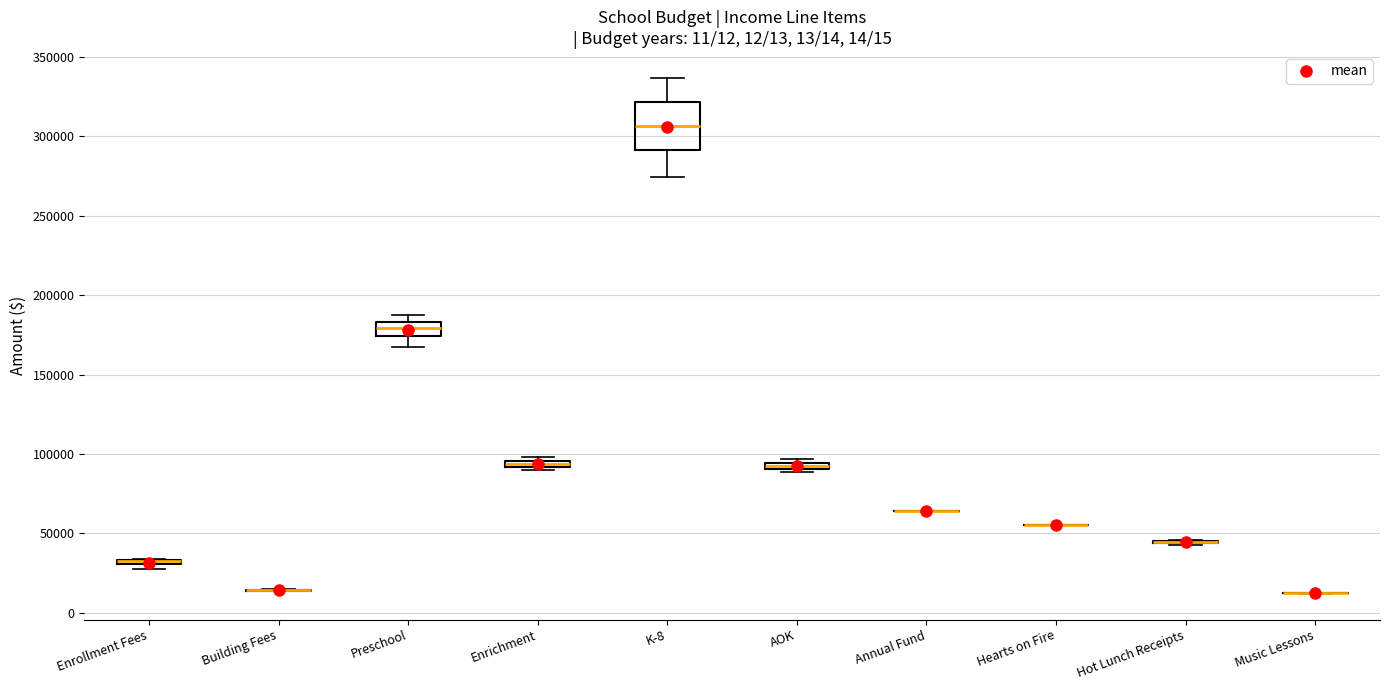

Comparing the boxes themselves (not the whiskers), which one is the tallest?

K-8